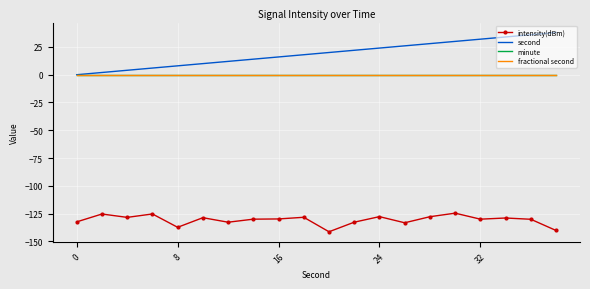

True or false: minute and intensity(dBm) cross at least once.

False